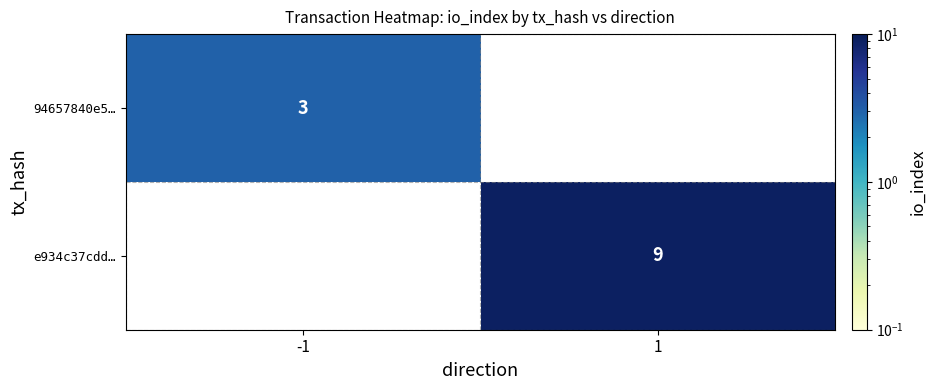

True or false: 94657840e5… has a value of 3 at -1.

True